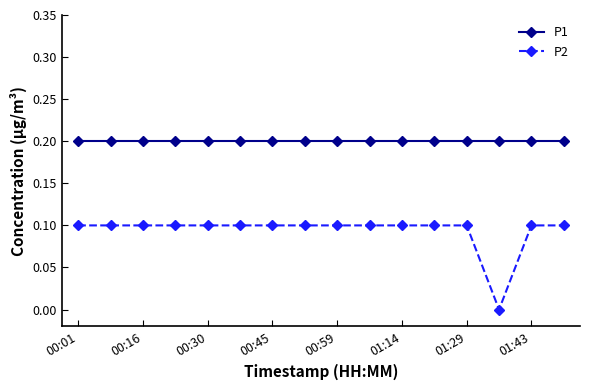

True or false: P1 and P2 intersect in this chart.

False